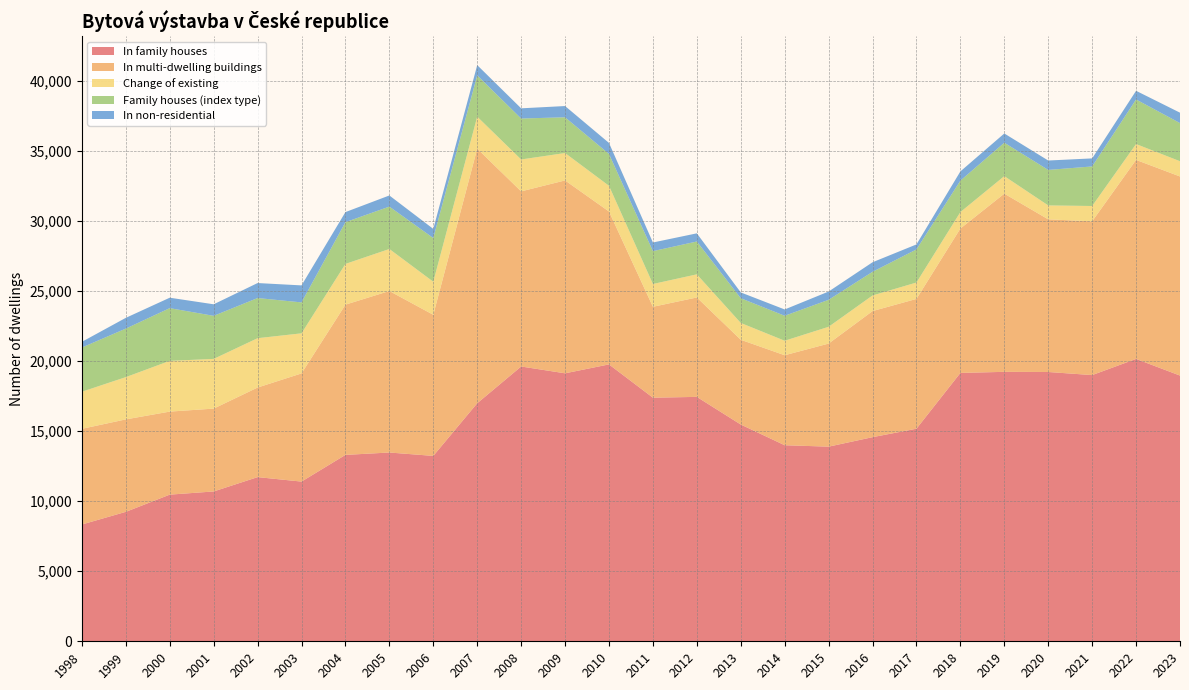

Reading right to left, extract all data points from this chart.

In family houses: 2023=18963	2022=20151	2021=18998	2020=19218	2019=19229	2018=19152	2017=15170	2016=14567	2015=13890	2014=13992	2013=15469	2012=17442	2011=17385	2010=19760	2009=19124	2008=19611	2007=16988	2006=13230	2005=13472	2004=13302	2003=11397	2002=11716	2001=10693	2000=10466	1999=9238	1998=8336
In multi-dwelling buildings: 2023=14208	2022=14203	2021=10973	2020=10895	2019=12716	2018=10305	2017=9264	2016=8998	2015=7356	2014=6422	2013=6049	2012=7095	2011=6487	2010=10912	2009=13766	2008=12497	2007=18171	2006=10070	2005=11526	2004=10722	2003=7720	2002=6393	2001=5912	2000=5926	1999=6598	1998=6827
Change of existing: 2023=1089	2022=1133	2021=1094	2020=993	2019=1252	2018=1175	2017=1170	2016=1115	2015=1198	2014=1035	2013=1201	2012=1651	2011=1627	2010=1836	2009=1955	2008=2278	2007=2282	2006=2361	2005=2999	2004=2908	2003=2862	2002=3522	2001=3548	2000=3622	1999=3017	1998=2647
Family houses (index type): 2023=2722	2022=3181	2021=2823	2020=2533	2019=2385	2018=2242	2017=2363	2016=1688	2015=1926	2014=1781	2013=1764	2012=2344	2011=2343	2010=2272	2009=2550	2008=2922	2007=2945	2006=3118	2005=3025	2004=2979	2003=2206	2002=2865	2001=3073	2000=3761	1999=3463	1998=3155
In non-residential: 2023=742	2022=617	2021=574	2020=671	2019=659	2018=658	2017=355	2016=681	2015=589	2014=451	2013=414	2012=581	2011=618	2010=786	2009=803	2008=727	2007=733	2006=651	2005=794	2004=719	2003=1213	2002=1070	2001=824	2000=745	1999=767	1998=407